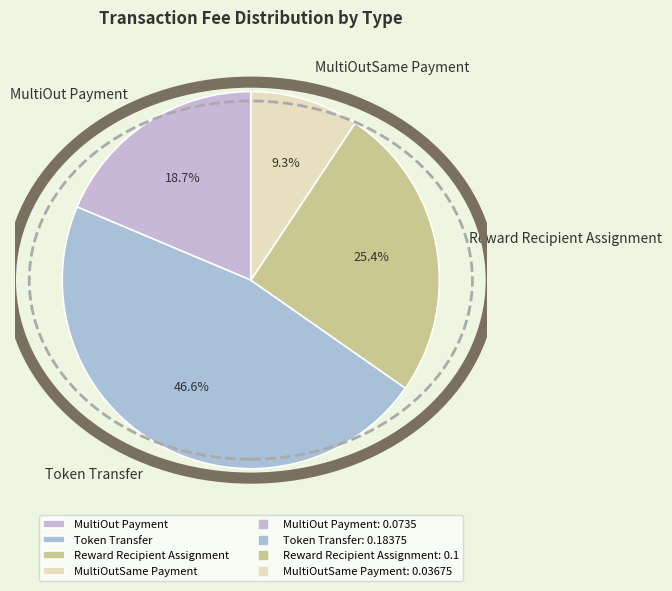

What percentage is NOT represented by Reward Recipient Assignment?

74.6%